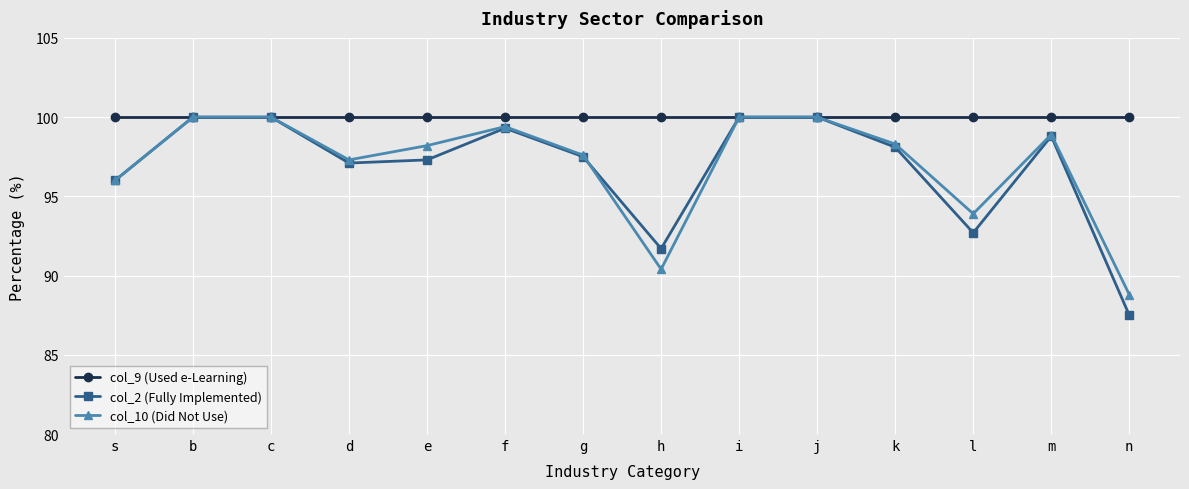

Read the col_10 (Did Not Use) value at n.

88.8